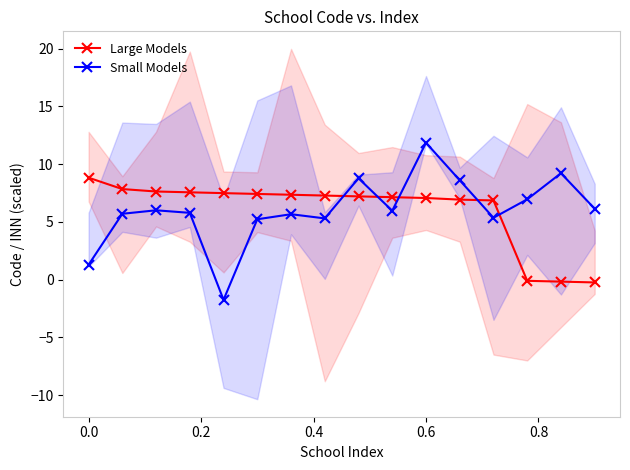

Which series has the largest total across all categories?

Large Models